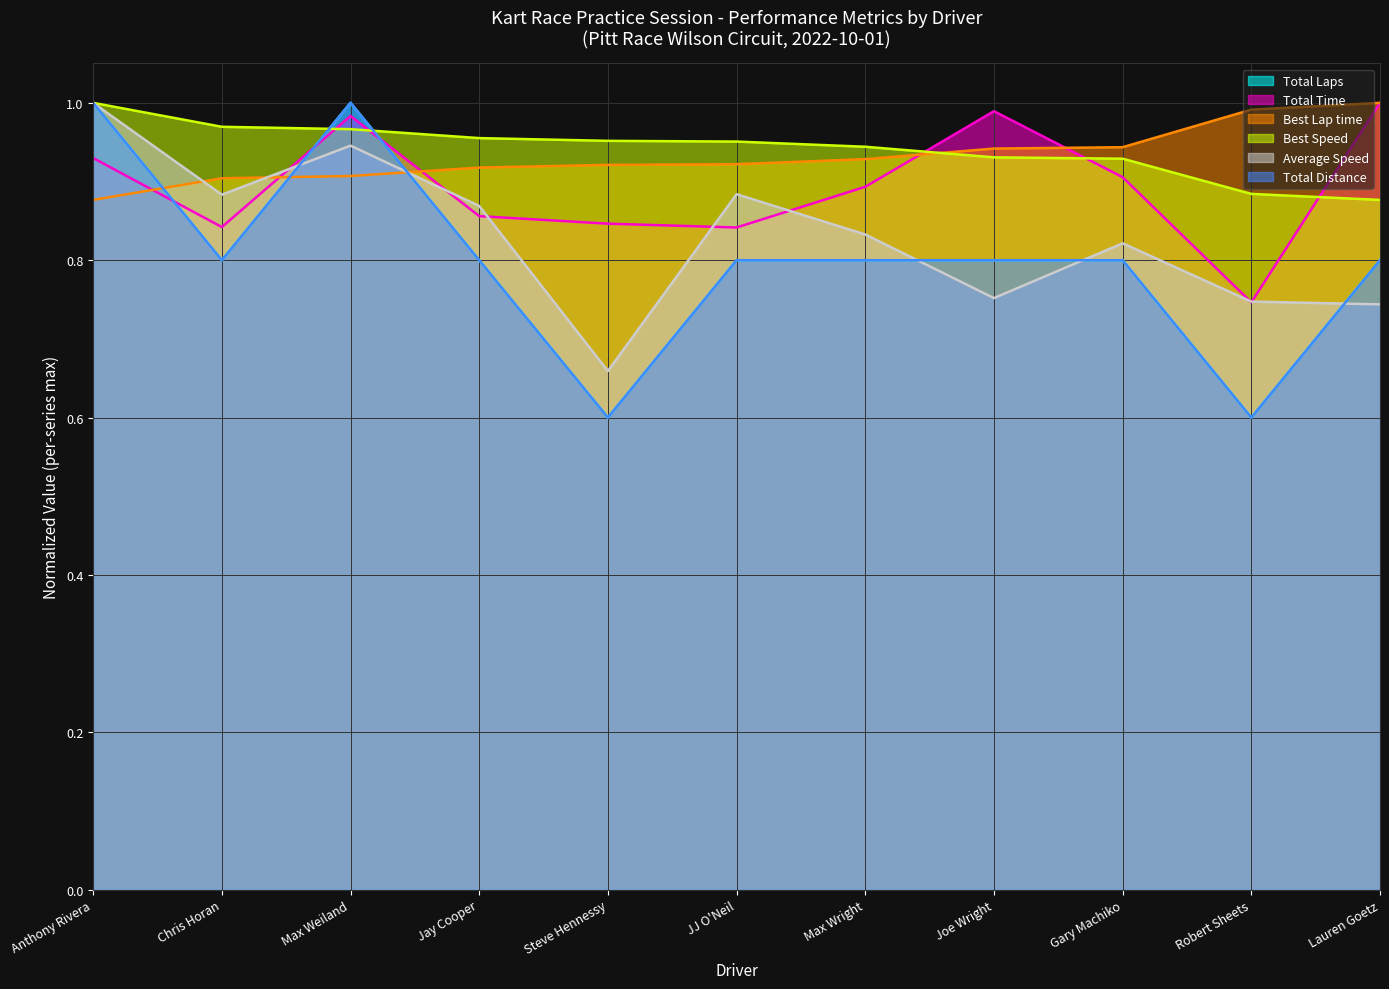

Between which two adjacent categories do Best Lap time and Best Speed first intersect?

Max Wright and Joe Wright